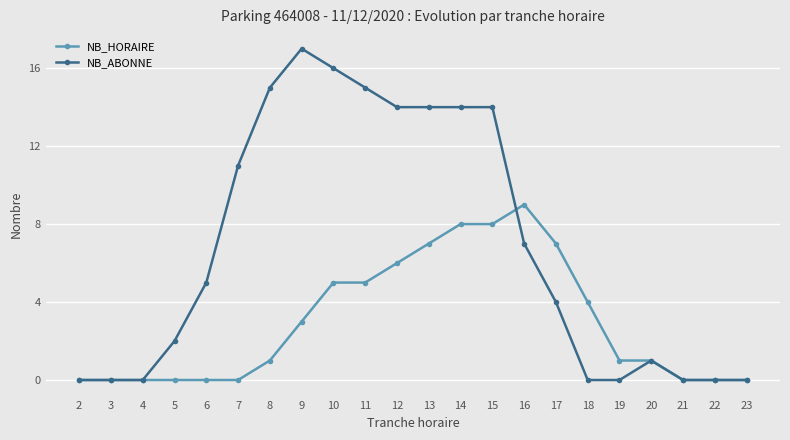

Reading right to left, what are all the values shown in this chart?

NB_HORAIRE: 0	0	0	1	1	4	7	9	8	8	7	6	5	5	3	1	0	0	0	0	0	0
NB_ABONNE: 0	0	0	1	0	0	4	7	14	14	14	14	15	16	17	15	11	5	2	0	0	0